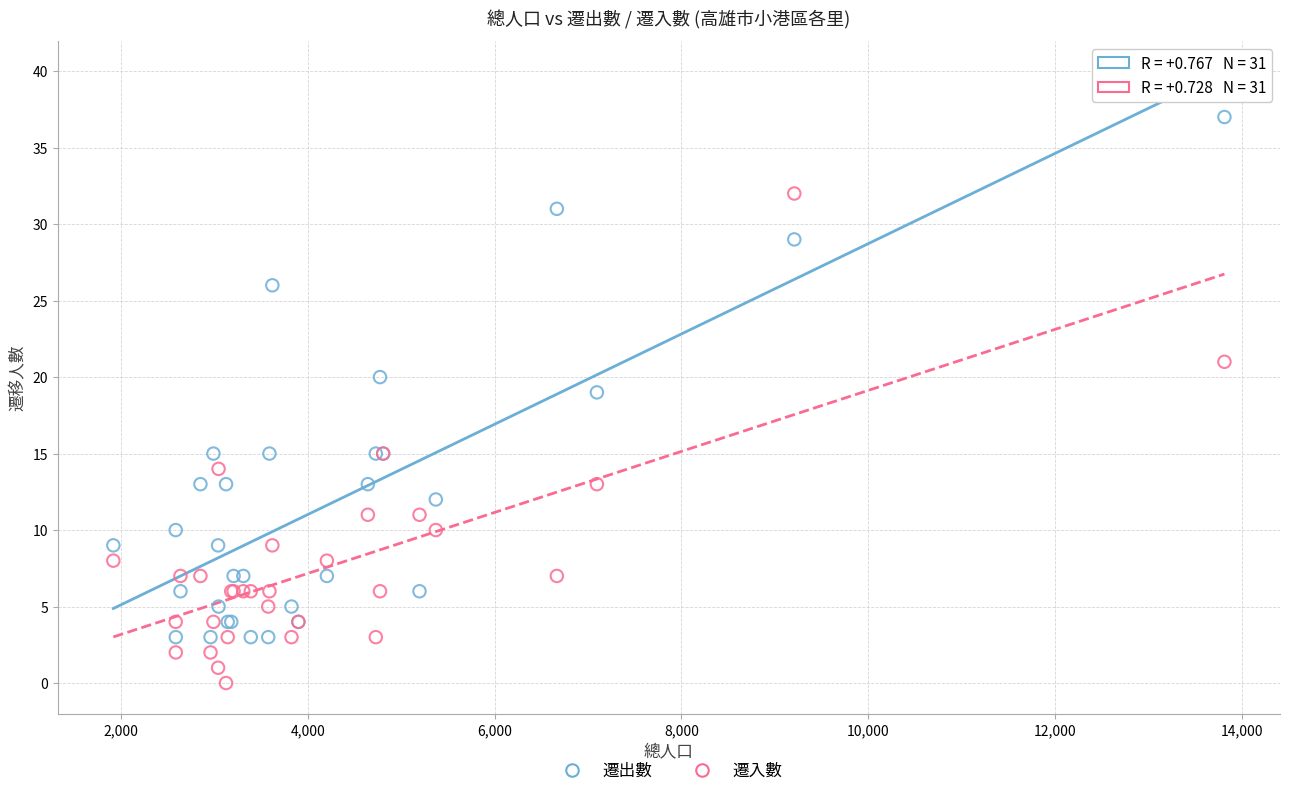

Which series contains the lowest Y value?

遷入數